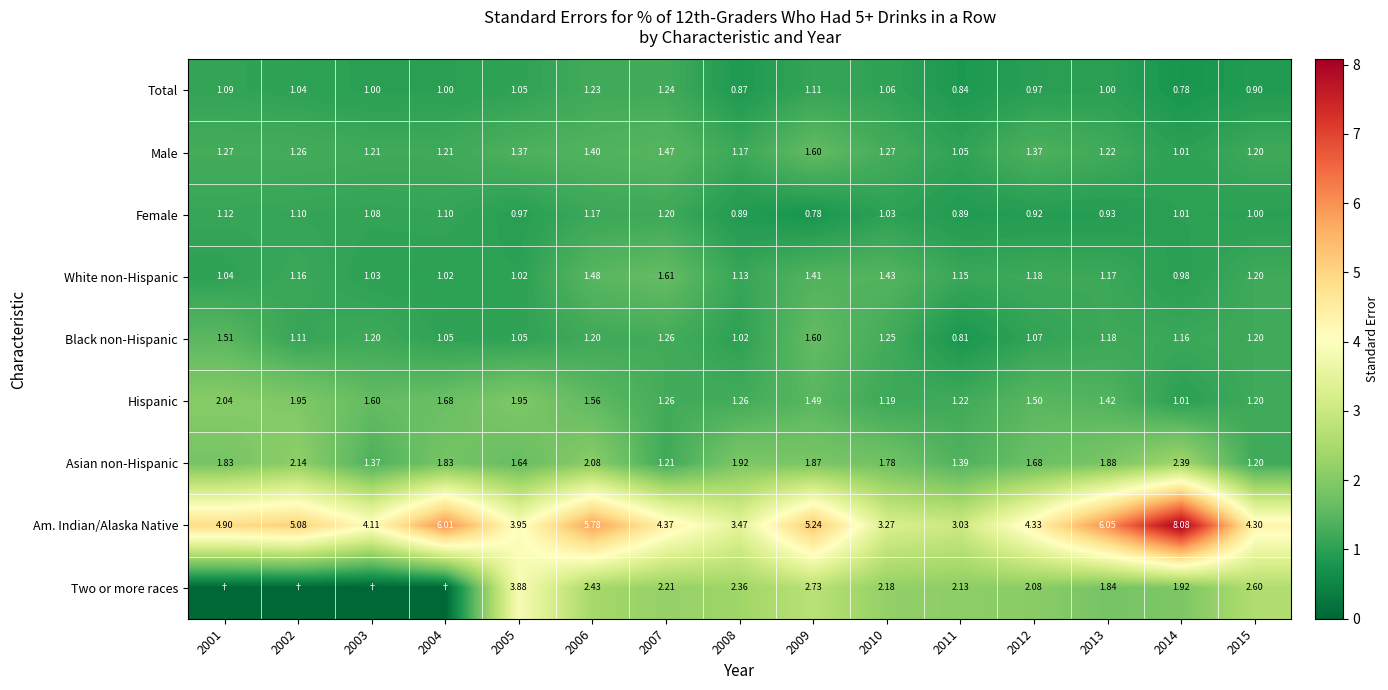

Between 2013 and 2015, which series saw the biggest shift?

Am. Indian/Alaska Native